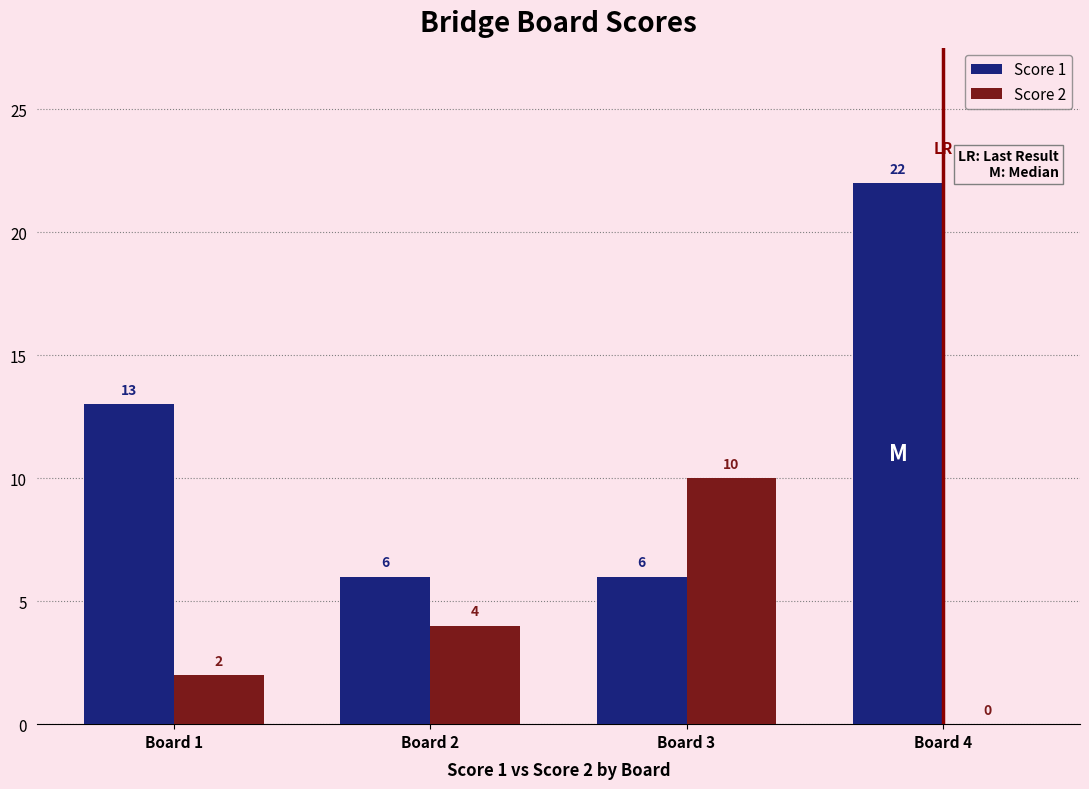

True or false: Score 2 has a value of 17 at Board 3.

False